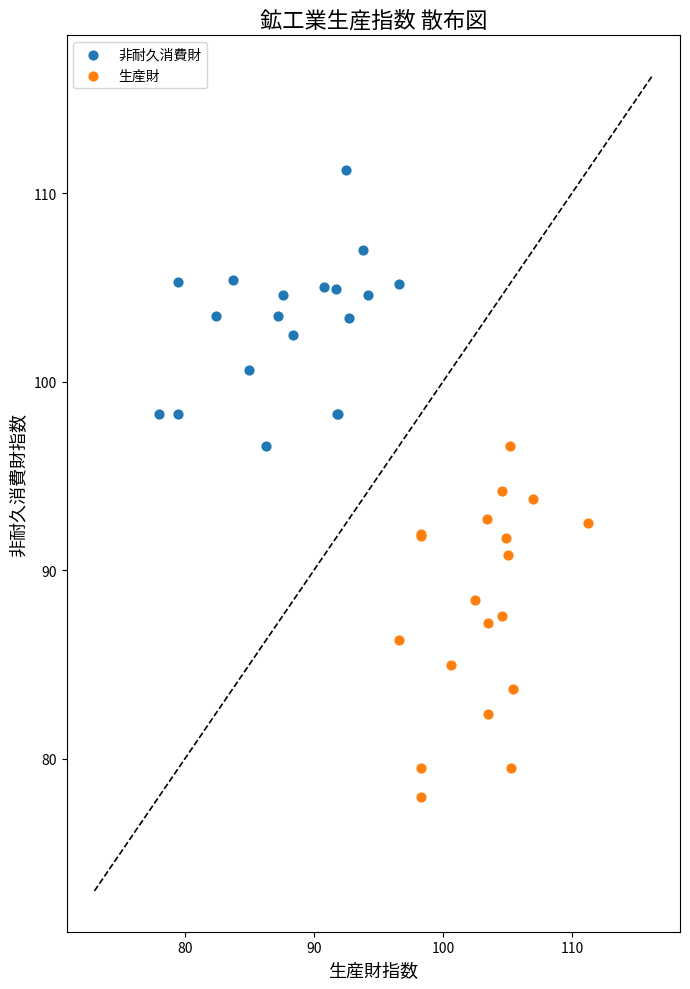

Which series has the widest spread of Y values?

生産財